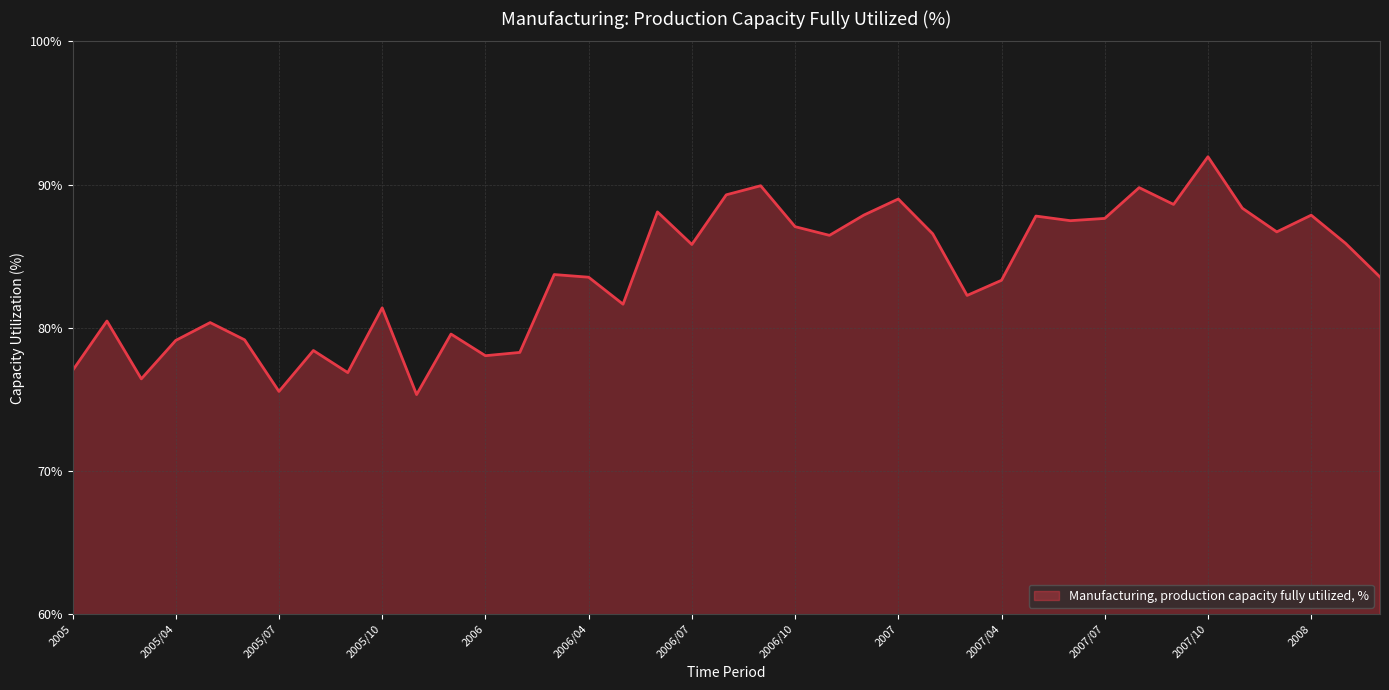

What is the maximum value shown in the chart?

91.9